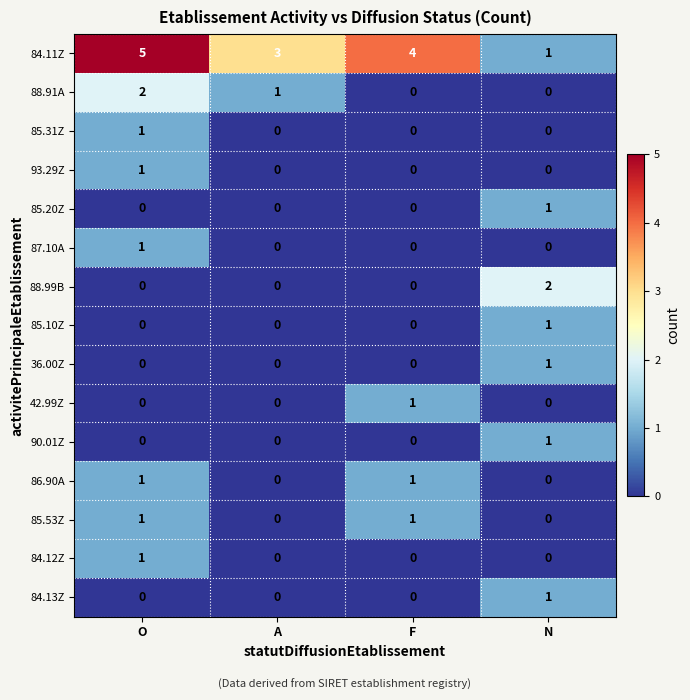

Count the number of data series in this chart.

15